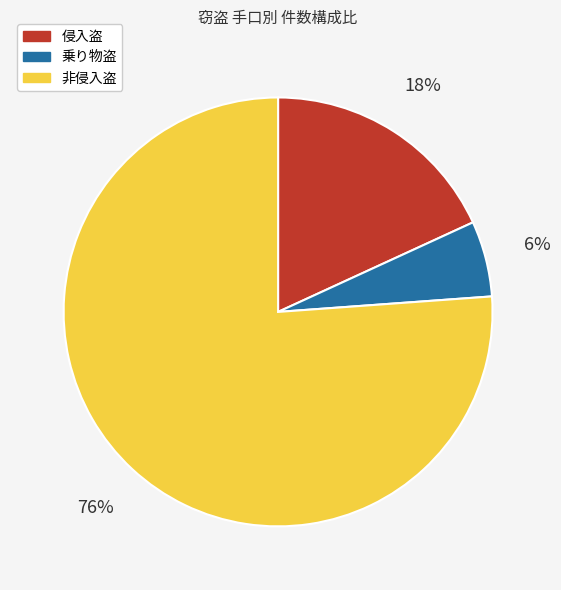

Which slice is the largest?

非侵入盗